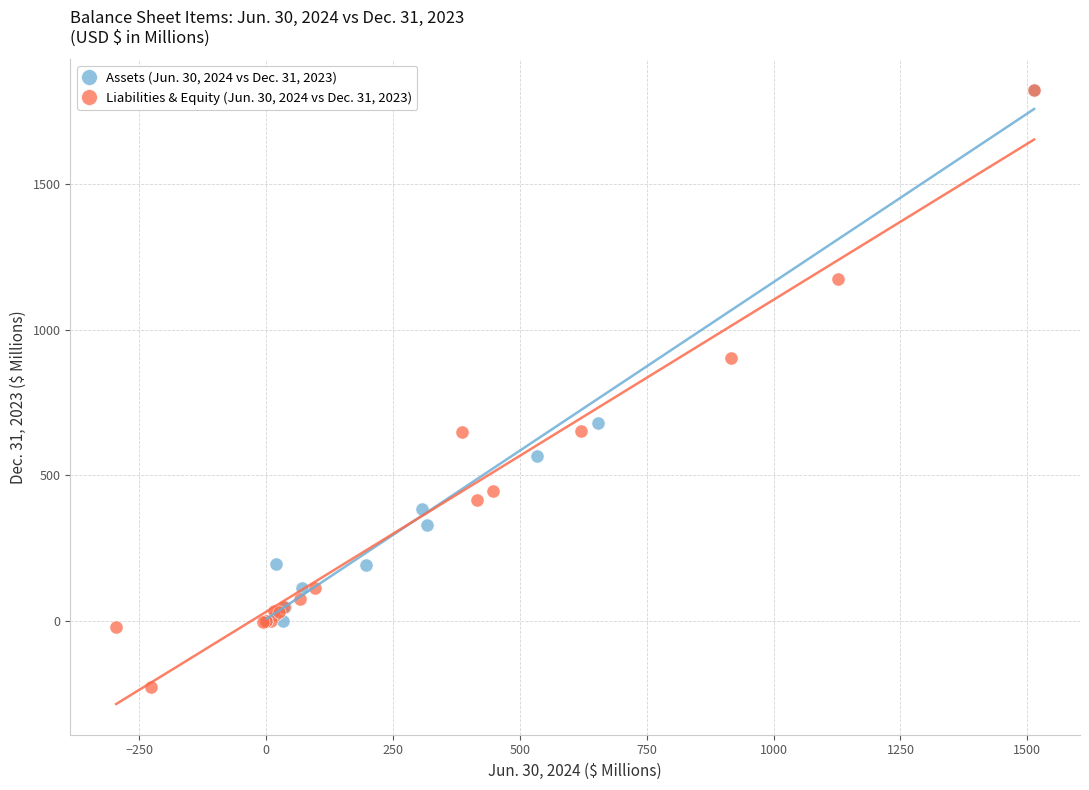

Which series contains the lowest Y value?

Liabilities & Equity (Jun. 30, 2024 vs Dec. 31, 2023)